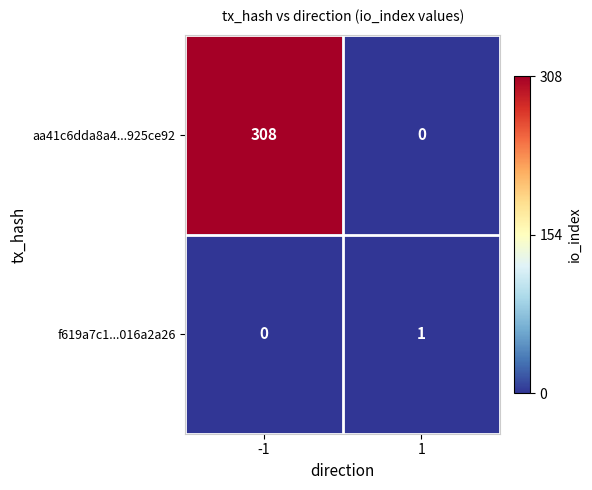

At how many categories does at least one series exceed 0?

2